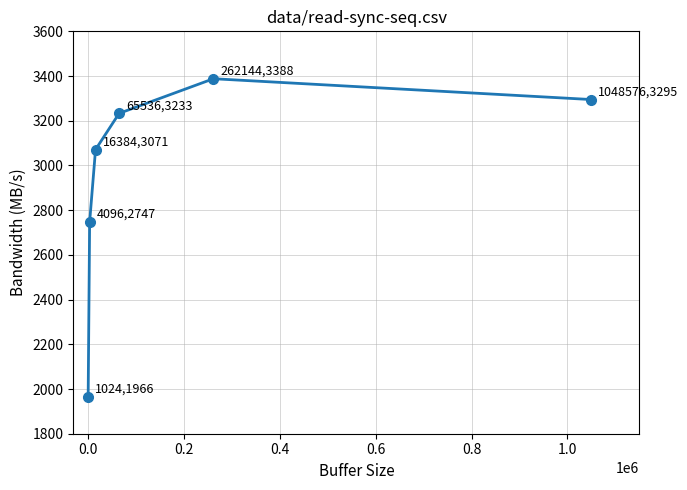

What is the difference between the maximum and second lowest values?

641